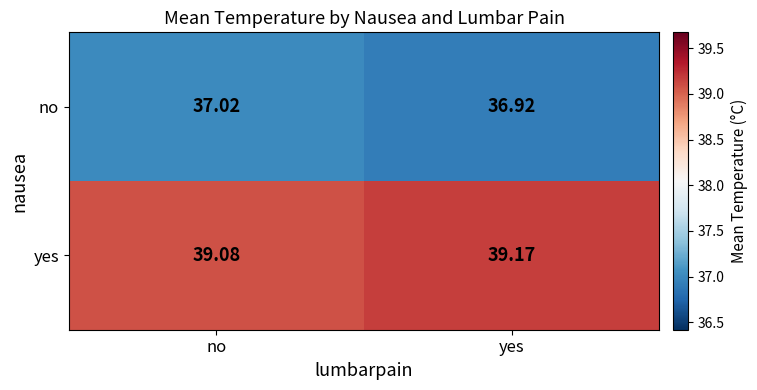

Rank the series by their average value, from highest to lowest.

yes, no